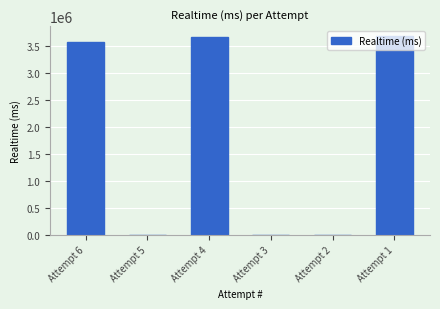

What is the maximum value shown in the chart?

3679698